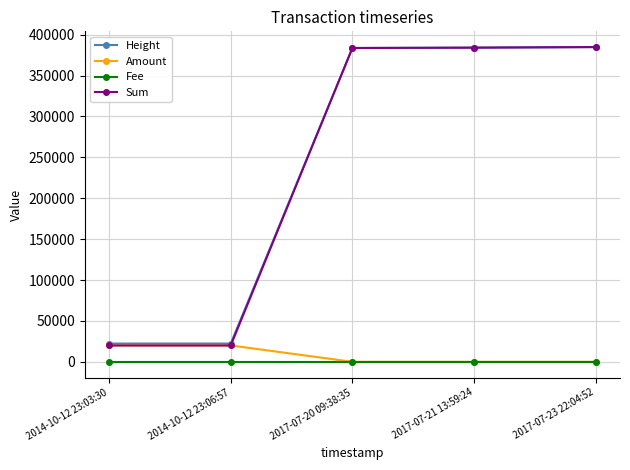

What is the label of the 3rd point from the right?

2017-07-20 09:38:35